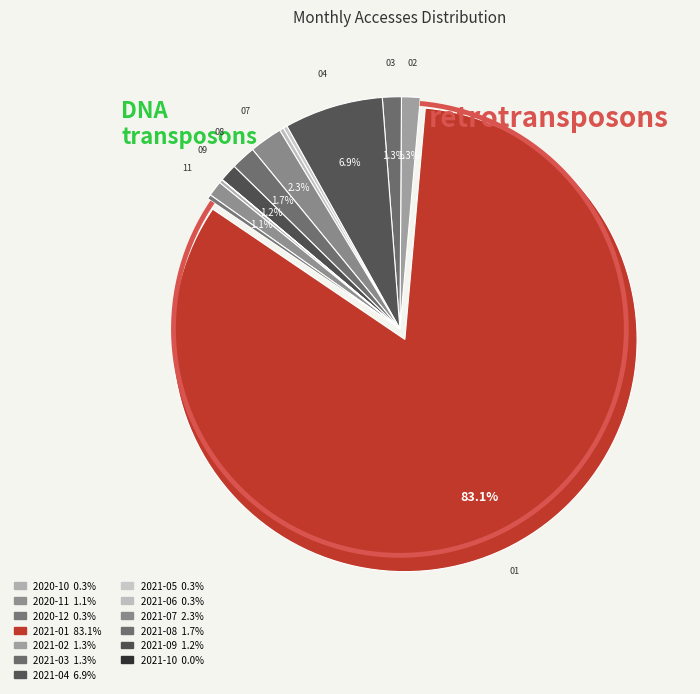

Which category accounts for the majority?

2021-01